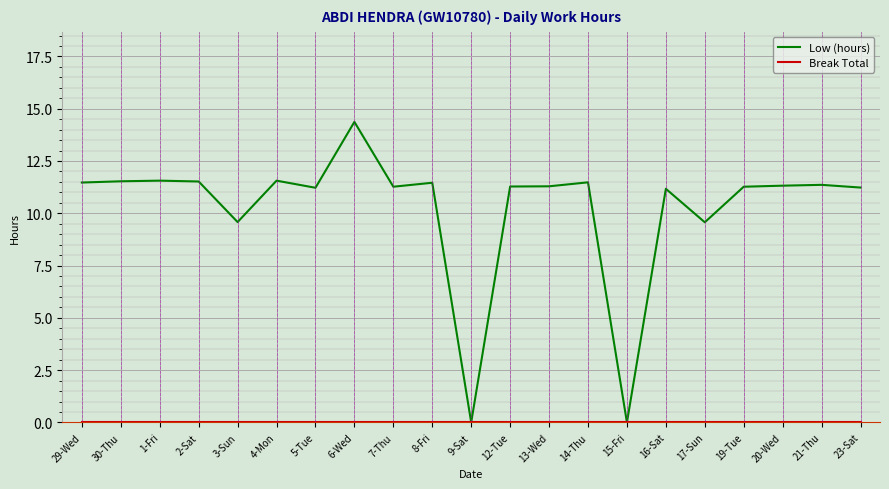

What is the maximum value shown in the chart?

14.4